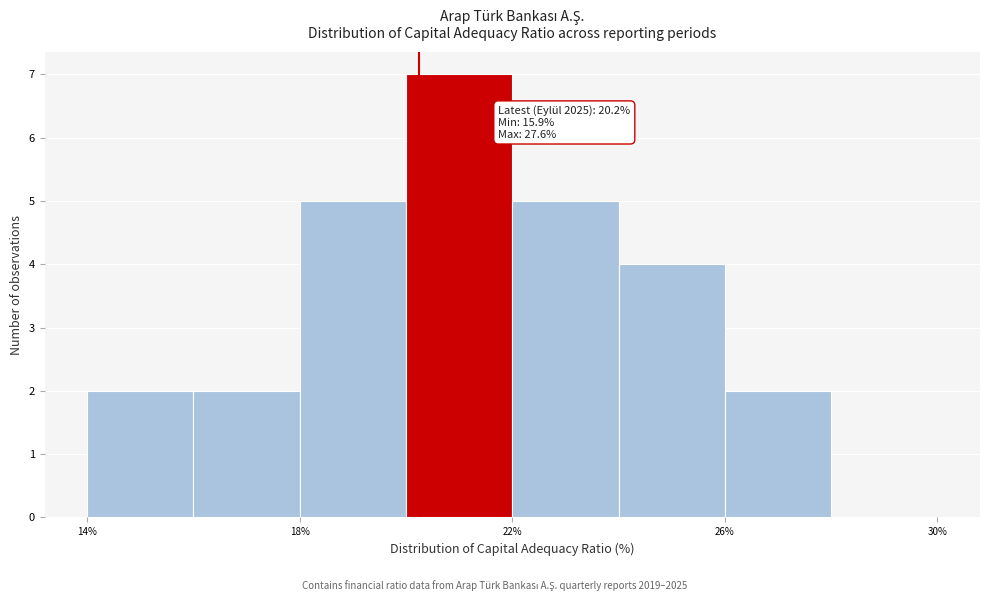

Over which range of the x-axis is the bar tallest?

20 to 22